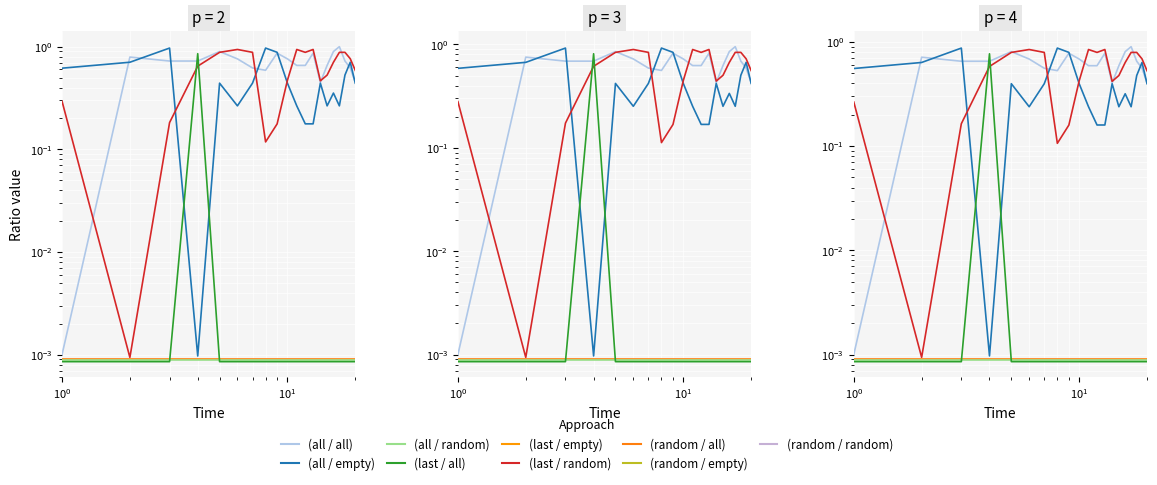

The value of (last / empty) at 18 is 0.0. True or false?

False